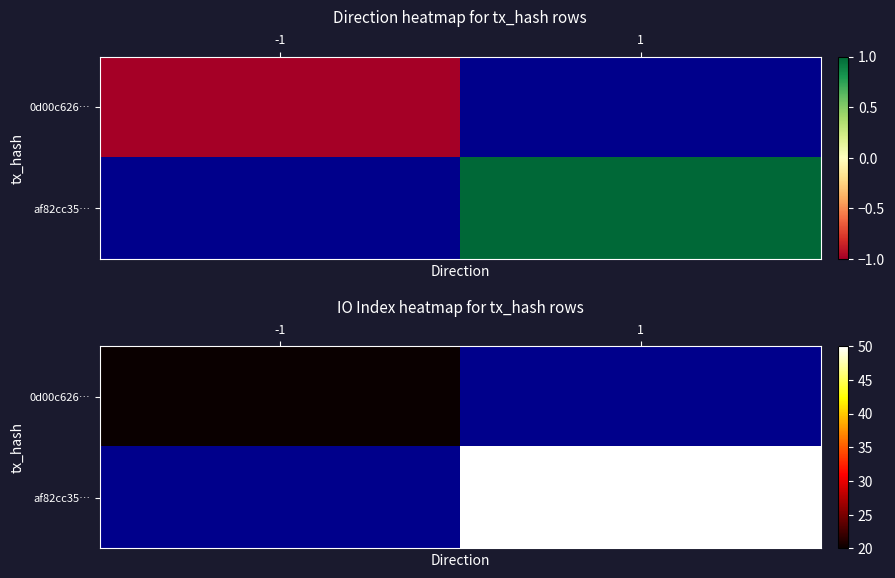

At how many categories does at least one series exceed 24?

1